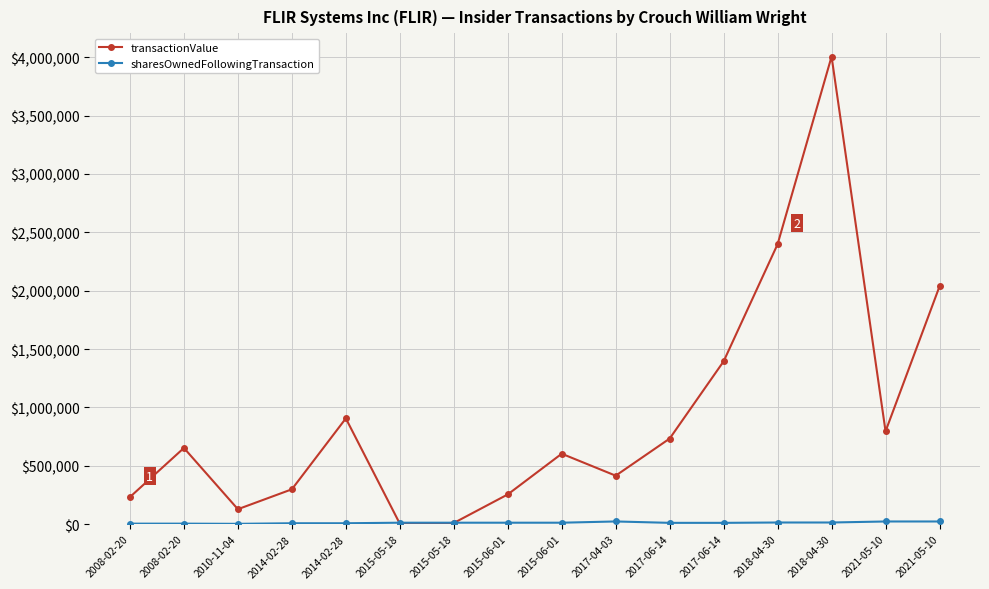

What is the difference between the second highest and minimum values in the transactionValue series?

2394641